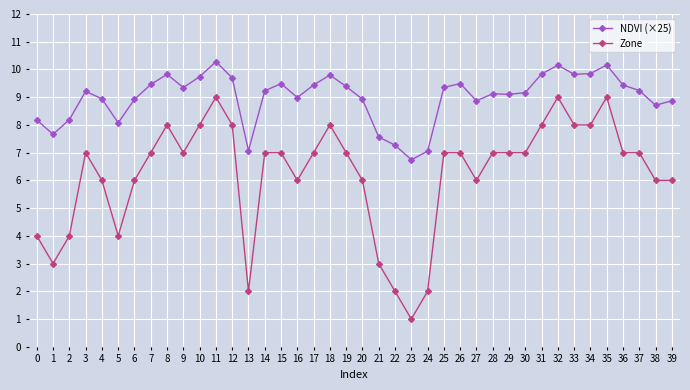

At which category does NDVI (×25) reach its first local valley?

1